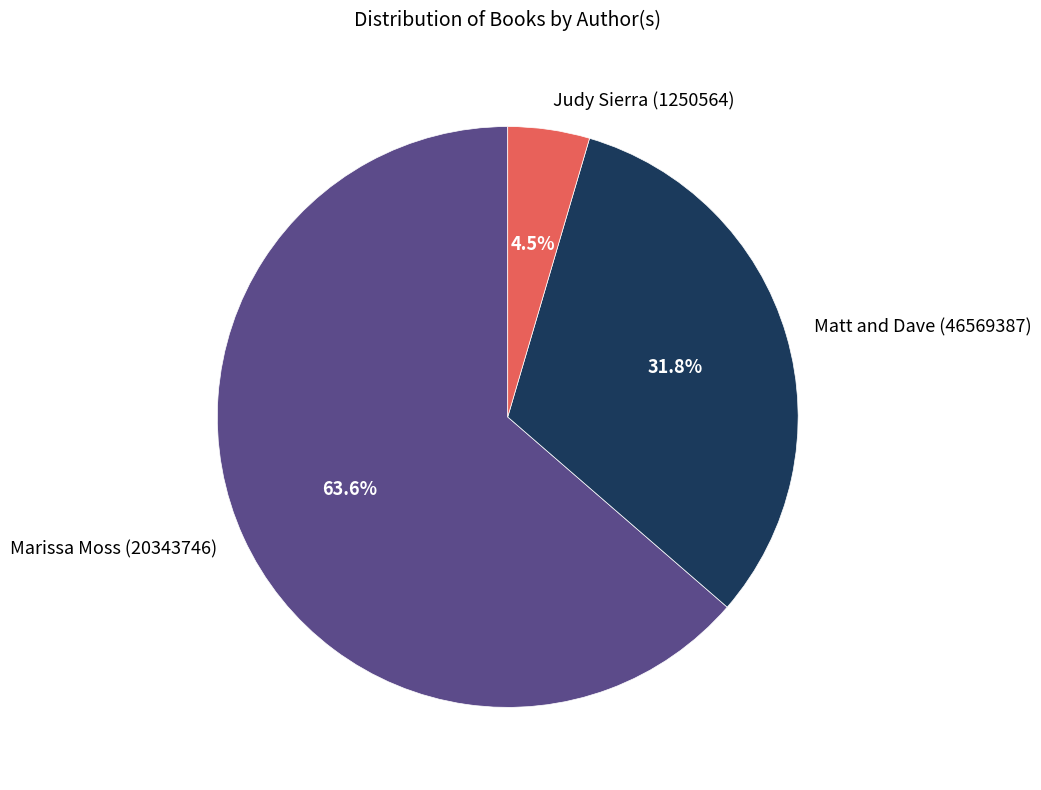

Which category has the smallest portion of the pie?

Judy Sierra (1250564)